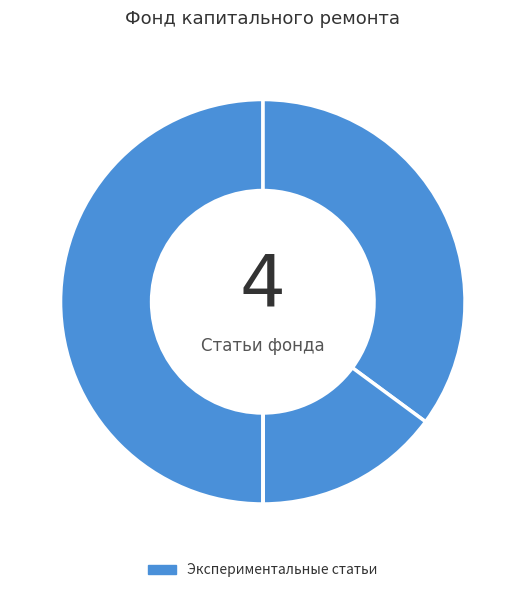

Which category has the smallest portion of the pie?

Использовано